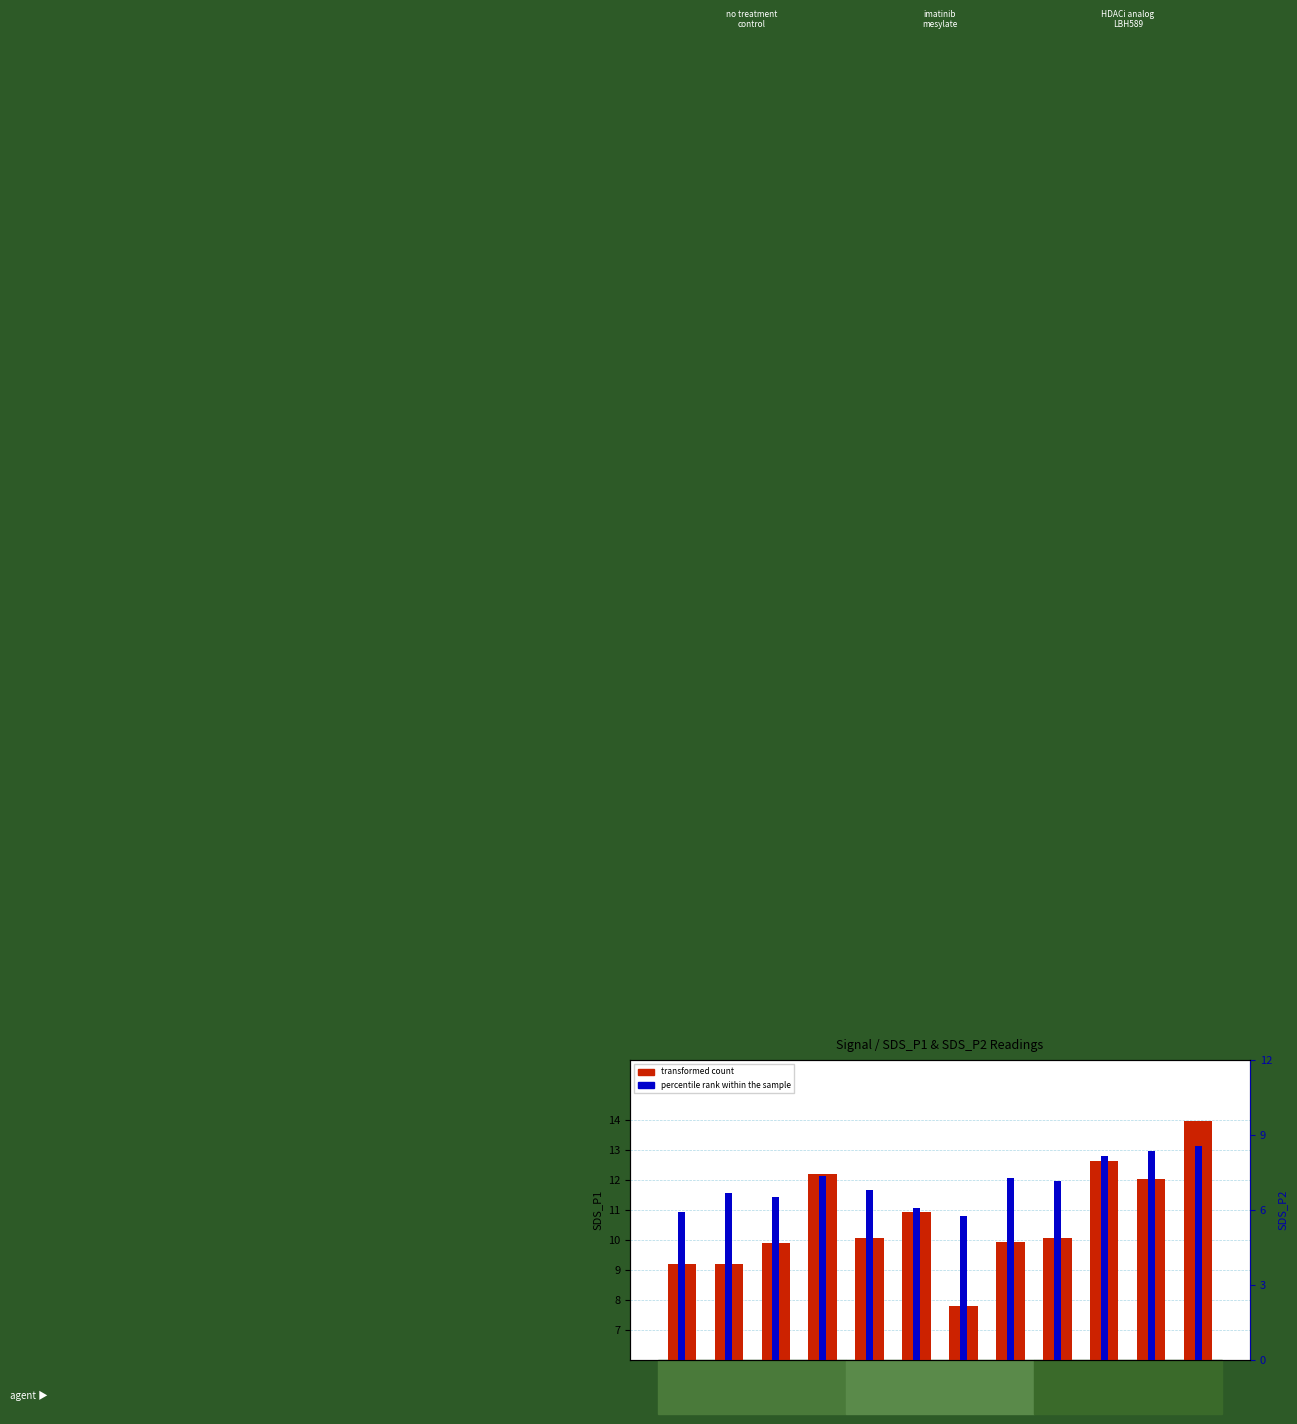

What is the approximate value of percentile rank within the sample at S9?

7.2